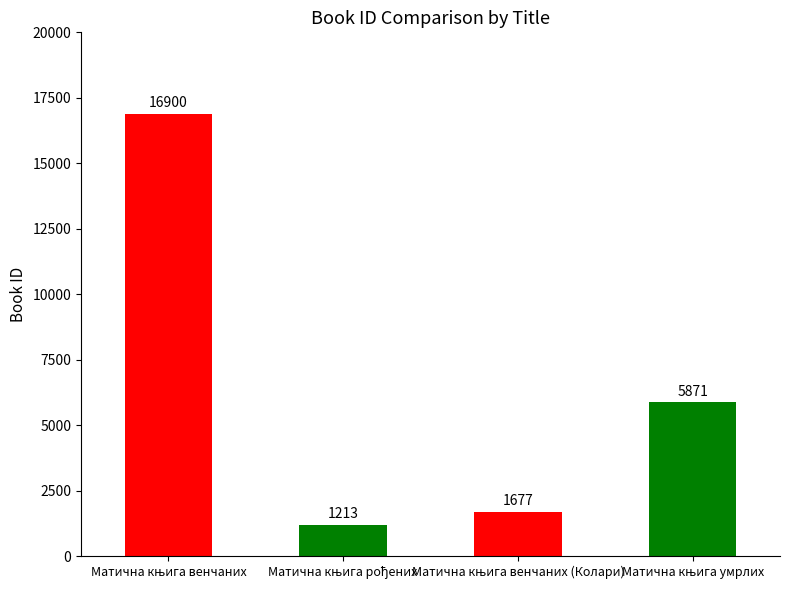

What is the difference between the maximum and minimum values?

15687